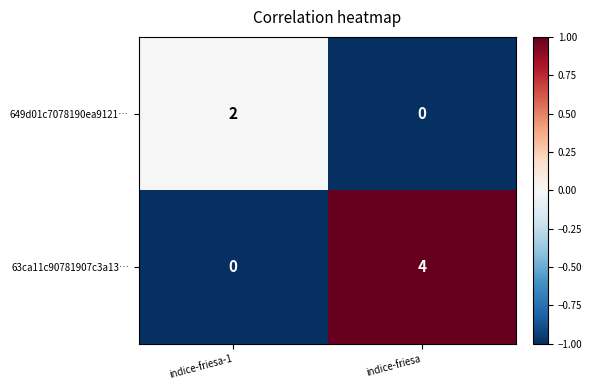

List the series in order of their peak value, lowest first.

649d01c7078190ea9121…, 63ca11c90781907c3a13…